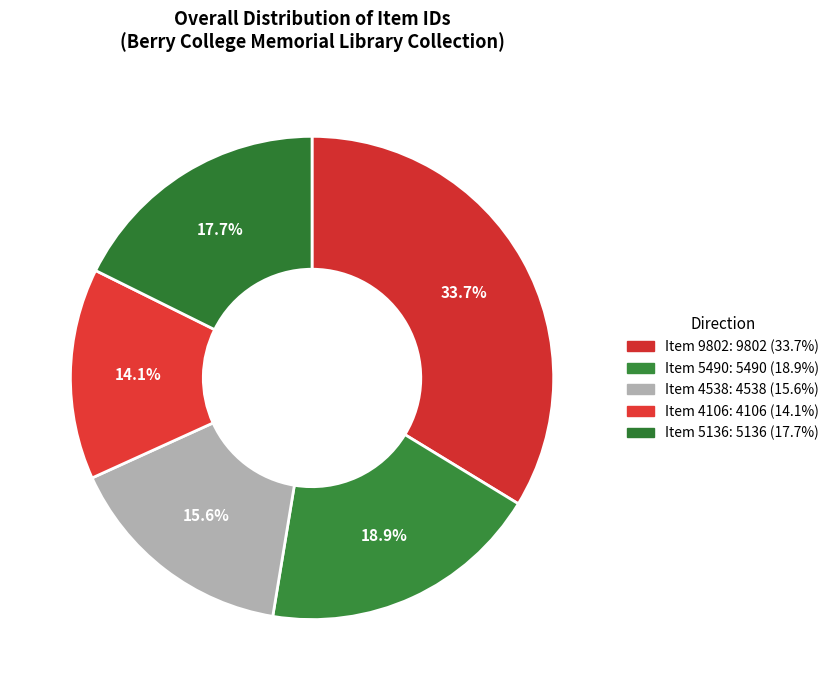

Is there any slice that represents more than half of the pie?

No